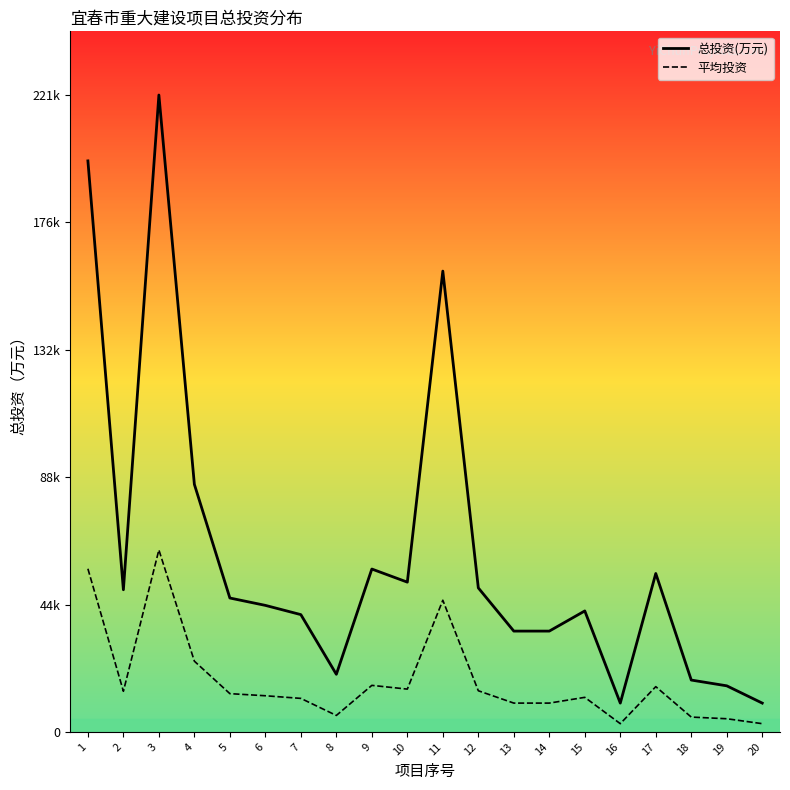

In 总投资(万元)_line, how many points are lower than both neighbors (excluding endpoints)?

4